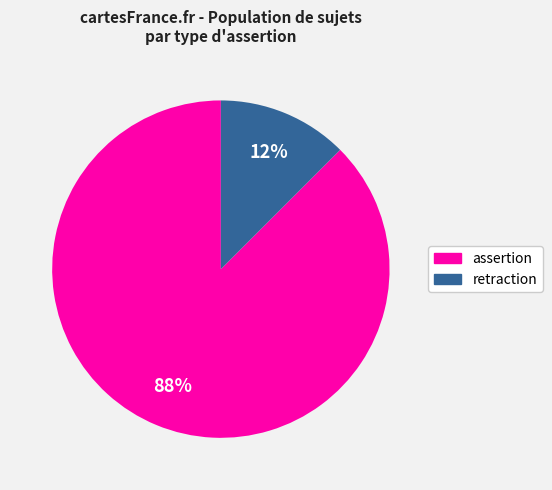

What is the smallest slice in the pie chart?

retraction